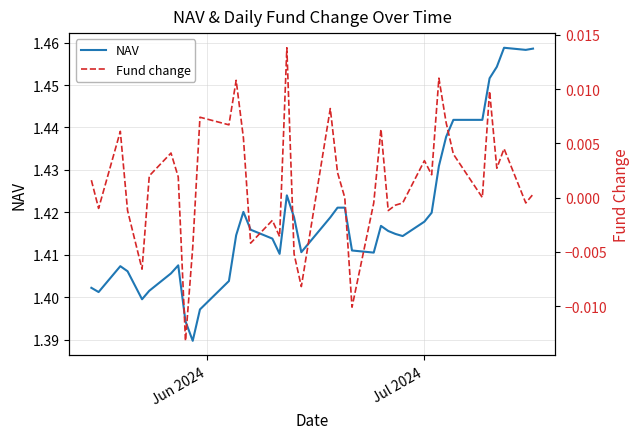

Is it true that Fund change equals -0.0 at 34?

False